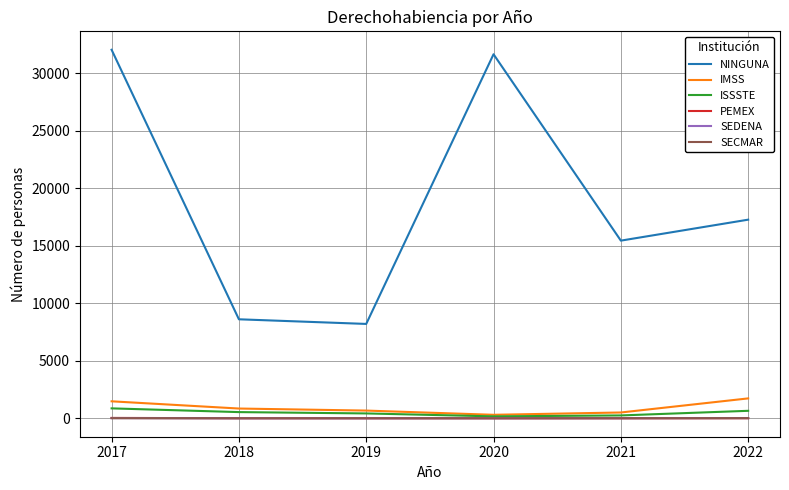

Does the chart have visible grid lines?

Yes